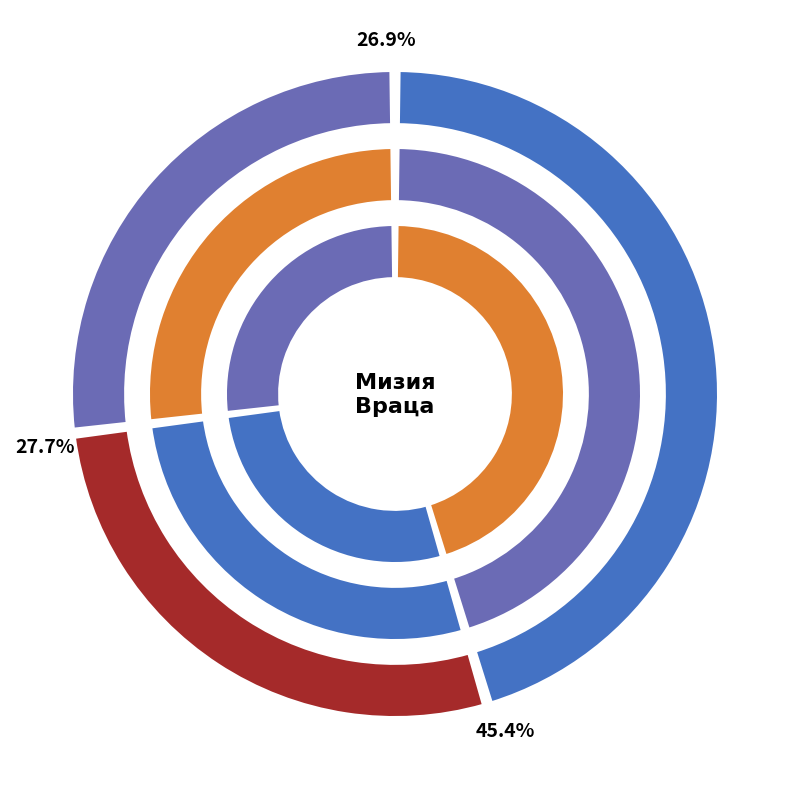

To the nearest percent, what is the difference between the Войводово and Крушовица slice percentages?

81%